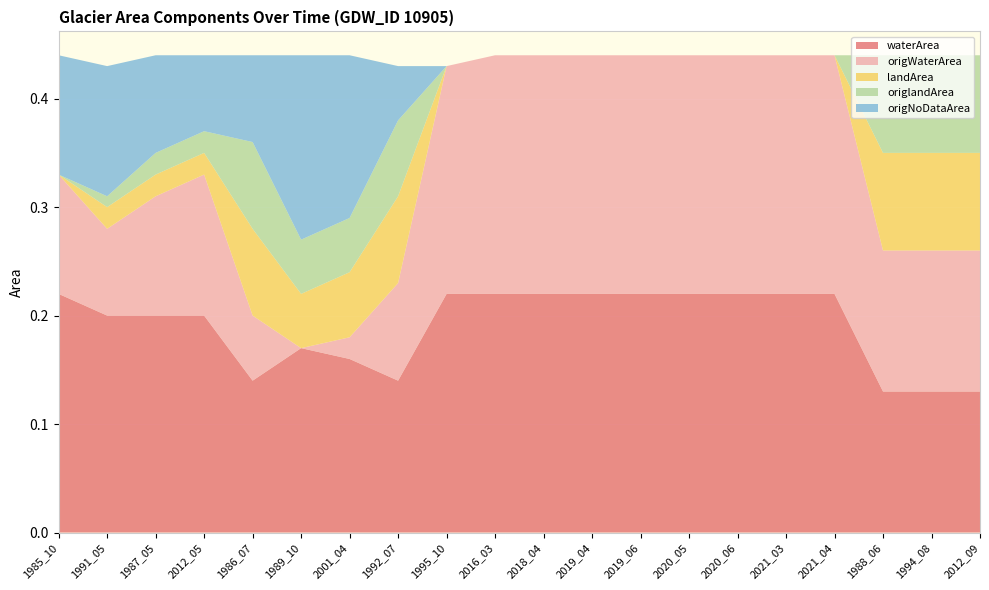

Reading right to left, extract all data points from this chart.

waterArea: 2012_09=0.1	1994_08=0.1	1988_06=0.1	2021_04=0.2	2021_03=0.2	2020_06=0.2	2020_05=0.2	2019_06=0.2	2019_04=0.2	2018_04=0.2	2016_03=0.2	1995_10=0.2	1992_07=0.1	2001_04=0.2	1989_10=0.2	1986_07=0.1	2012_05=0.2	1987_05=0.2	1991_05=0.2	1985_10=0.2
origWaterArea: 2012_09=0.1	1994_08=0.1	1988_06=0.1	2021_04=0.2	2021_03=0.2	2020_06=0.2	2020_05=0.2	2019_06=0.2	2019_04=0.2	2018_04=0.2	2016_03=0.2	1995_10=0.2	1992_07=0.1	2001_04=0.0	1989_10=0.0	1986_07=0.1	2012_05=0.1	1987_05=0.1	1991_05=0.1	1985_10=0.1
landArea: 2012_09=0.1	1994_08=0.1	1988_06=0.1	2021_04=0.0	2021_03=0.0	2020_06=0.0	2020_05=0.0	2019_06=0.0	2019_04=0.0	2018_04=0.0	2016_03=0.0	1995_10=0.0	1992_07=0.1	2001_04=0.1	1989_10=0.1	1986_07=0.1	2012_05=0.0	1987_05=0.0	1991_05=0.0	1985_10=0.0
origlandArea: 2012_09=0.1	1994_08=0.1	1988_06=0.1	2021_04=0.0	2021_03=0.0	2020_06=0.0	2020_05=0.0	2019_06=0.0	2019_04=0.0	2018_04=0.0	2016_03=0.0	1995_10=0.0	1992_07=0.1	2001_04=0.1	1989_10=0.1	1986_07=0.1	2012_05=0.0	1987_05=0.0	1991_05=0.0	1985_10=0.0
origNoDataArea: 2012_09=0.0	1994_08=0.0	1988_06=0.0	2021_04=0.0	2021_03=0.0	2020_06=0.0	2020_05=0.0	2019_06=0.0	2019_04=0.0	2018_04=0.0	2016_03=0.0	1995_10=0.0	1992_07=0.1	2001_04=0.1	1989_10=0.2	1986_07=0.1	2012_05=0.1	1987_05=0.1	1991_05=0.1	1985_10=0.1